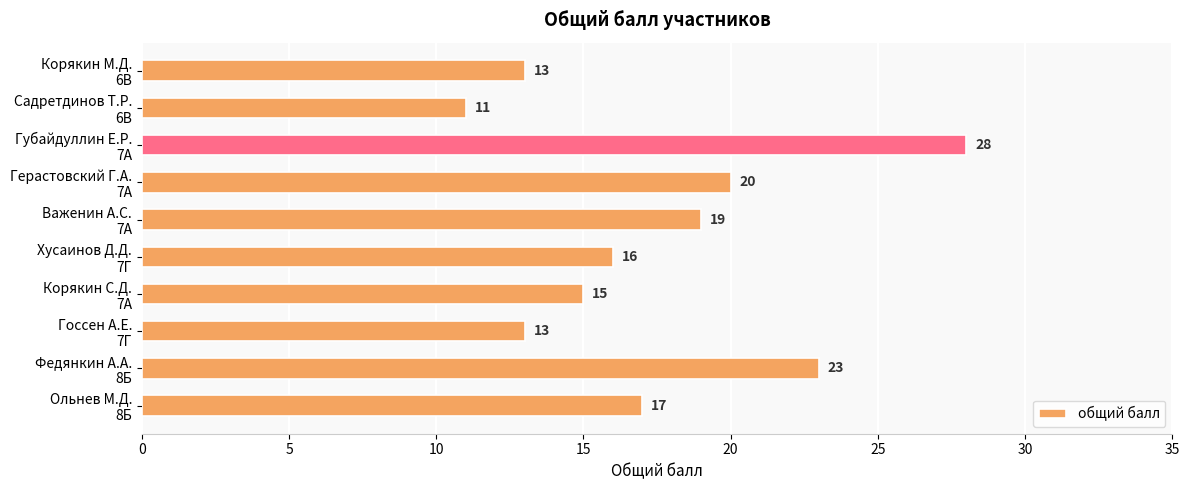

What is the difference between the maximum and minimum values?

17